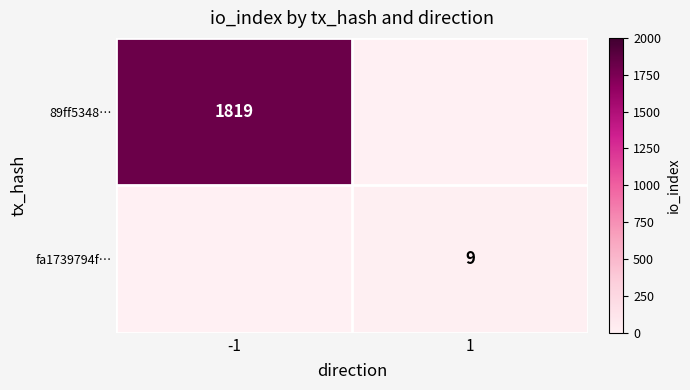

True or false: fa1739794f… has a value of 9 at 1.

True